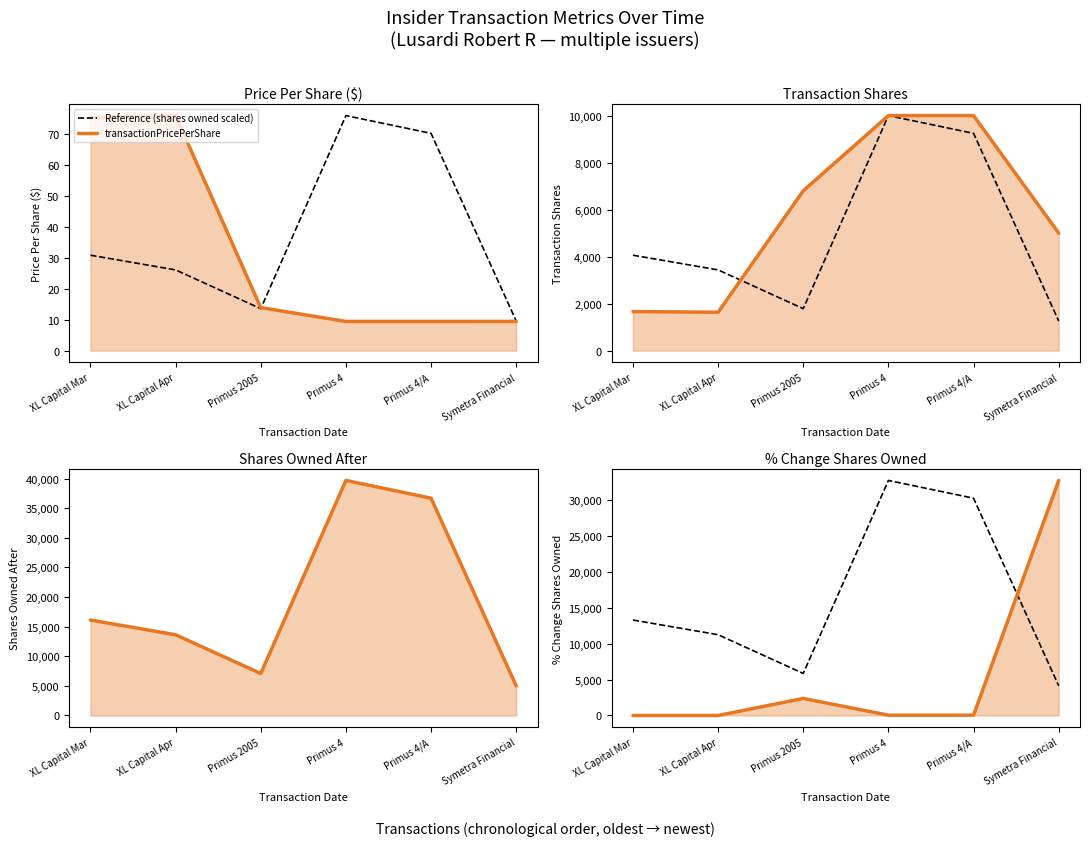

At which label is Reference (shares owned scaled) closest to 18447?

XL Capital Mar